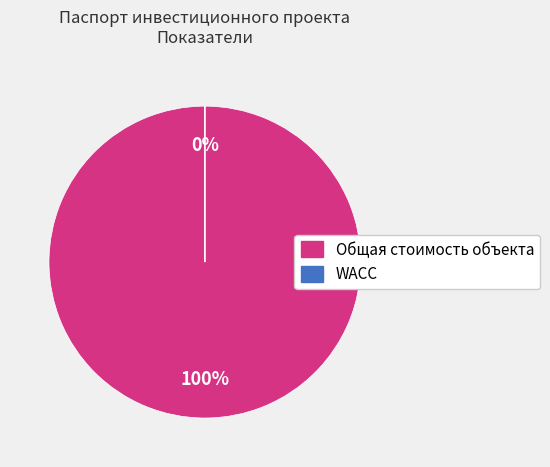

How many slices are in this pie chart?

2